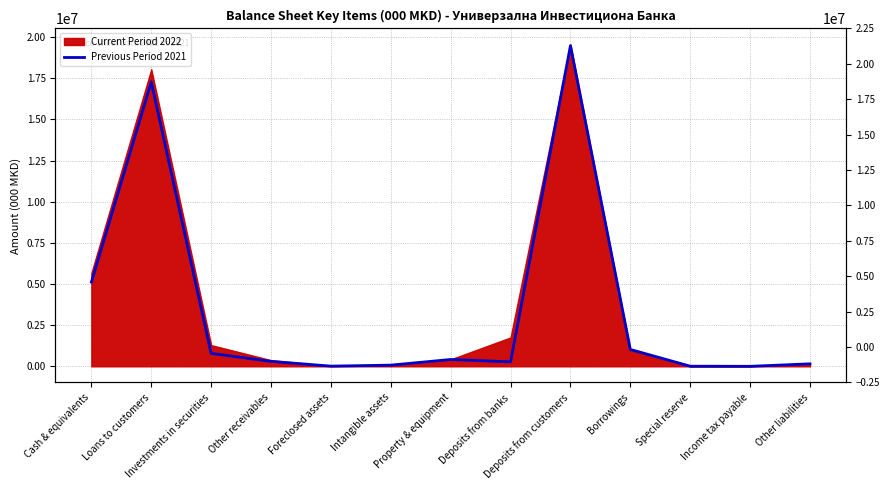

Is it true that the value at Cash & equivalents is 1095945?

False